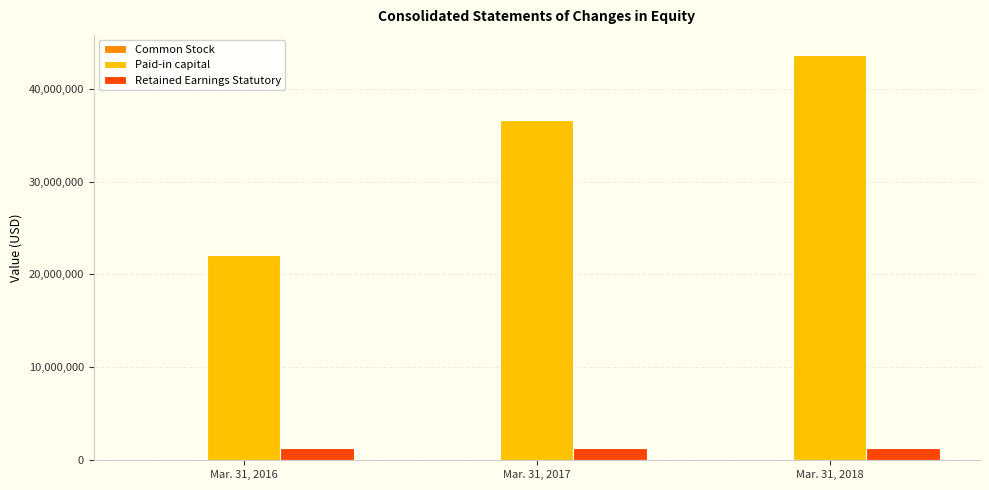

What is the sum of all Retained Earnings Statutory values?

3927327